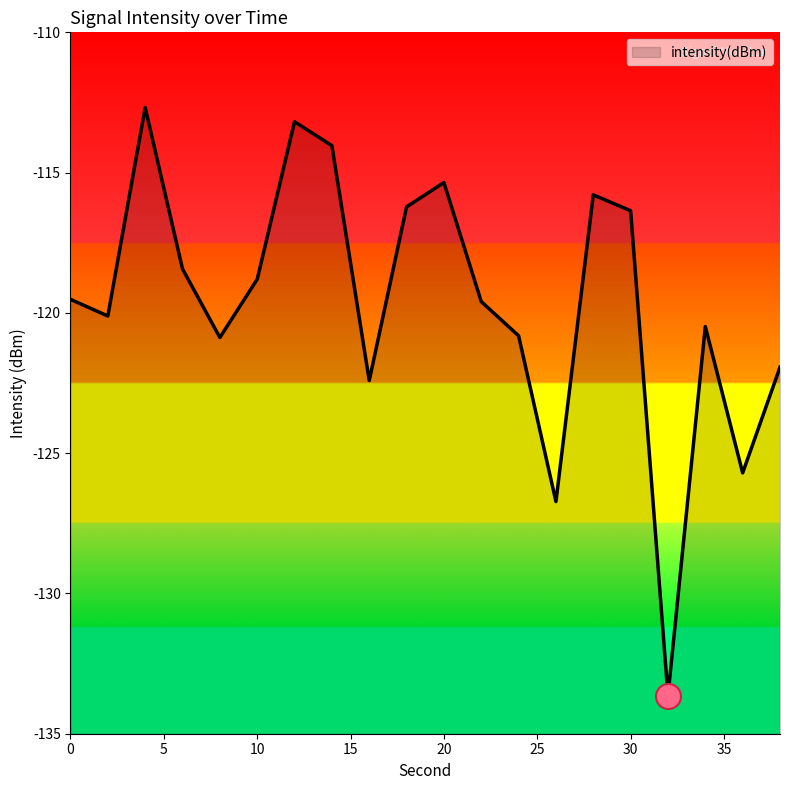

What is the average value?

-119.6